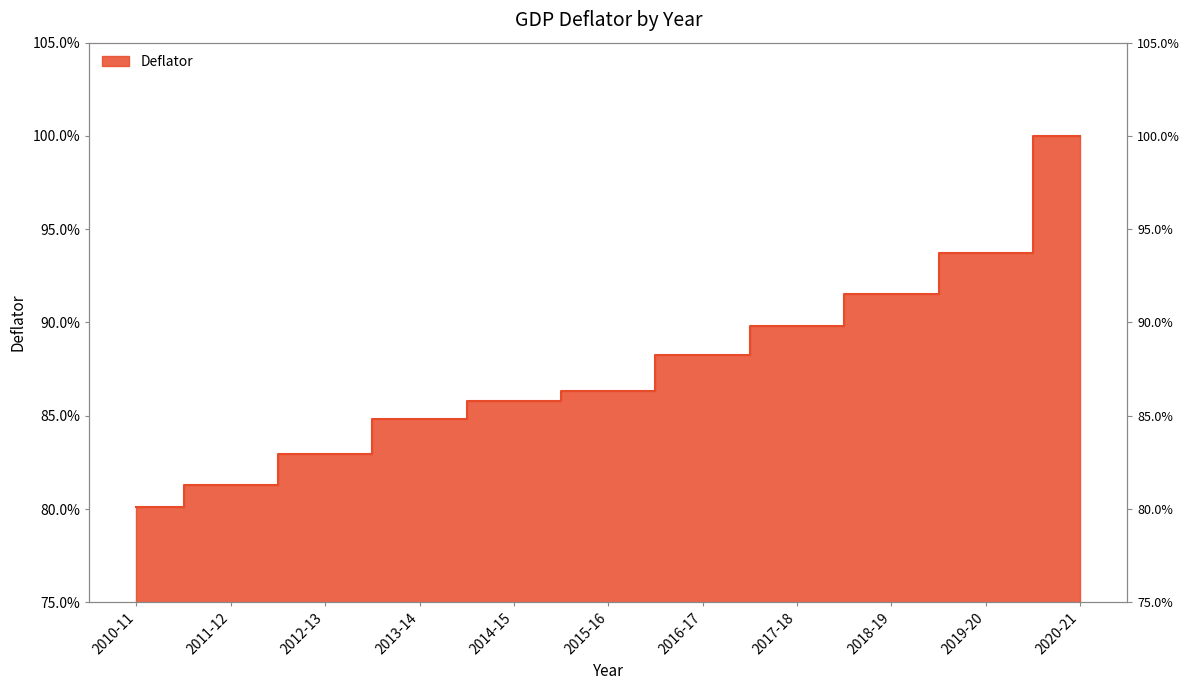

At which category does the chart reach its minimum across all series?

2010-11